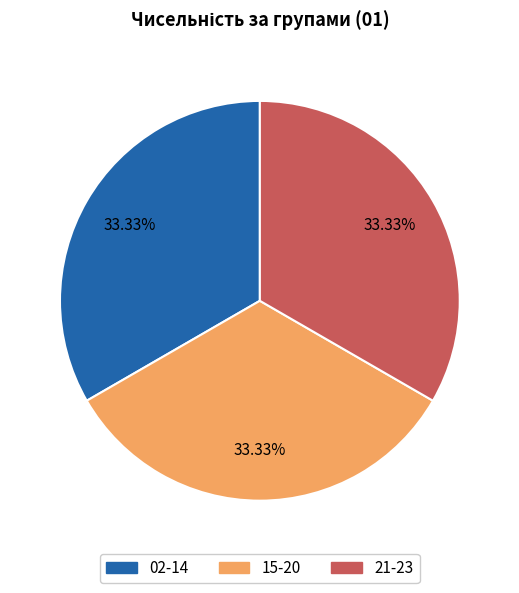

Is there a majority slice in this chart?

No